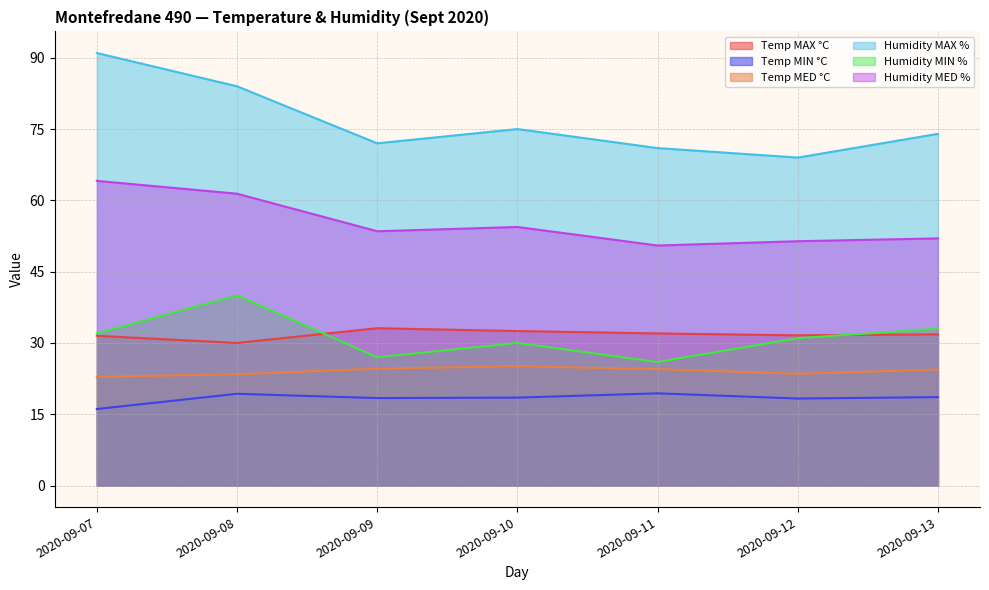

Reading left to right, what are all the values shown in this chart?

Temp MAX °C: 31.5	30.0	33.1	32.5	32.0	31.6	31.8
Temp MIN °C: 16.1	19.3	18.4	18.5	19.4	18.3	18.6
Temp MED °C: 22.9	23.4	24.6	25.1	24.5	23.5	24.4
Humidity MAX %: 91.0	84.0	72.0	75.0	71.0	69.0	74.0
Humidity MIN %: 32.0	40.0	27.0	30.0	26.0	31.0	33.0
Humidity MED %: 64.1	61.4	53.5	54.4	50.5	51.4	52.0